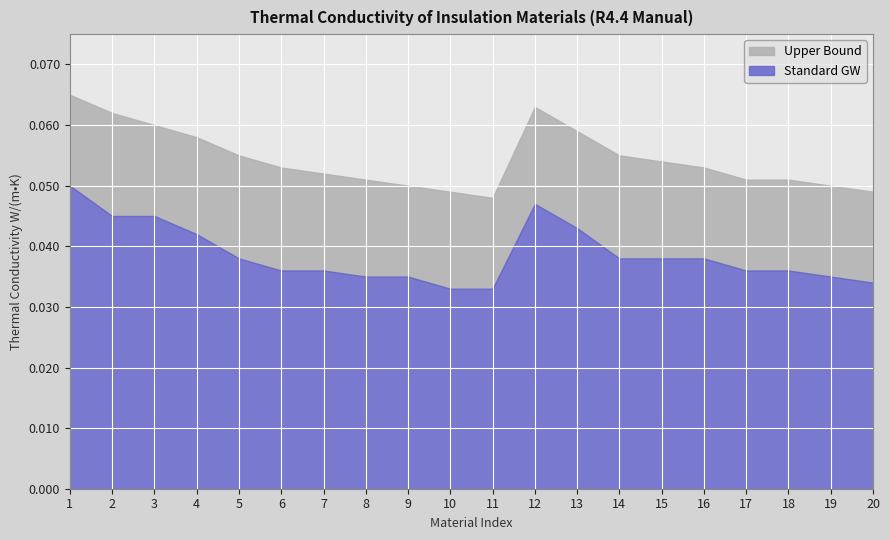

At which category is the sum across all series the highest?

1